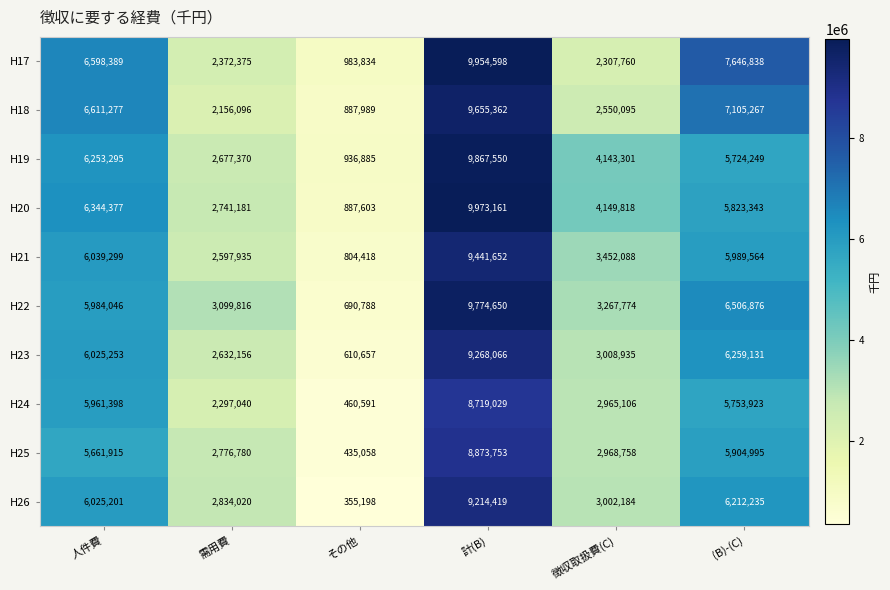

What value does the H18 series have at 徴収取扱費(C), to the nearest 50?

2550100